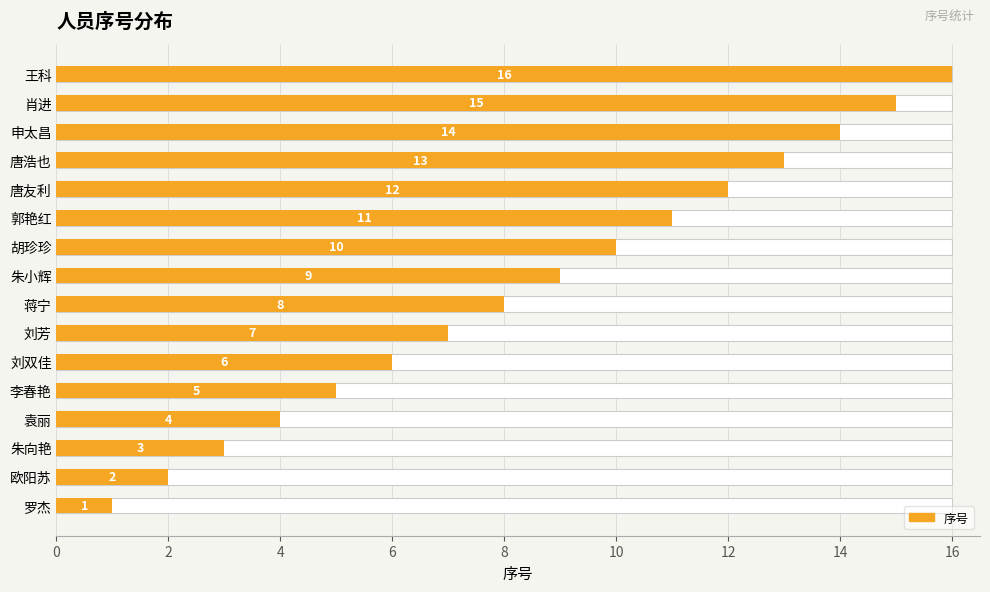

Between 刘芳 and 罗杰, which is larger?

刘芳